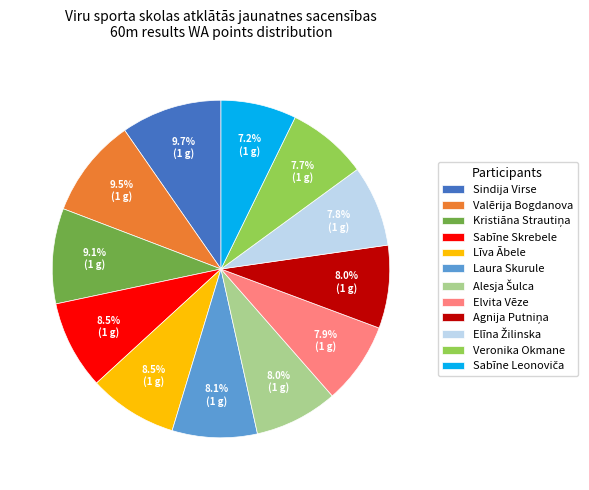

To the nearest percent, what is the average slice percentage?

8%